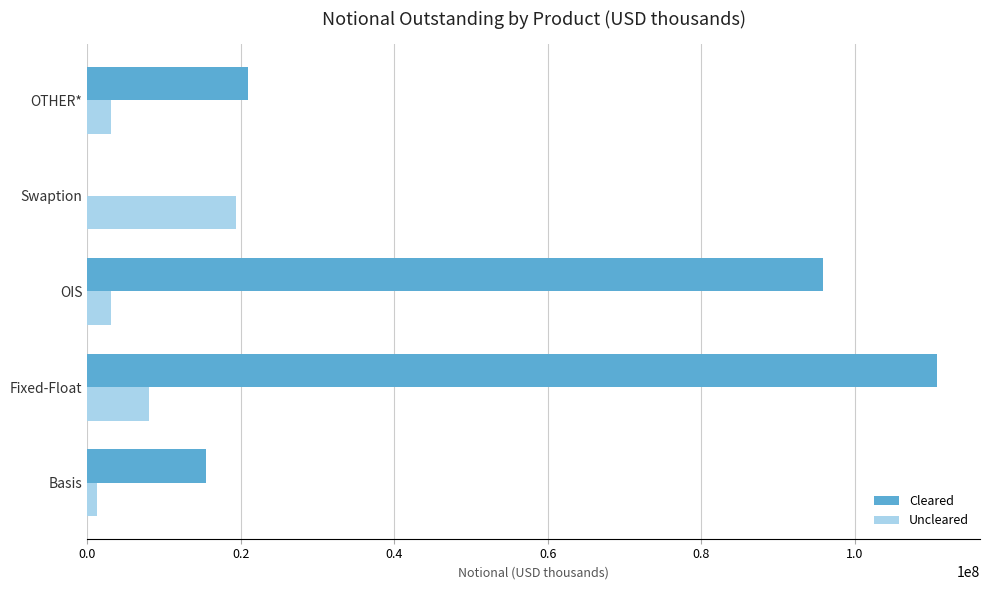

Which category has the highest value in the Uncleared series?

Swaption